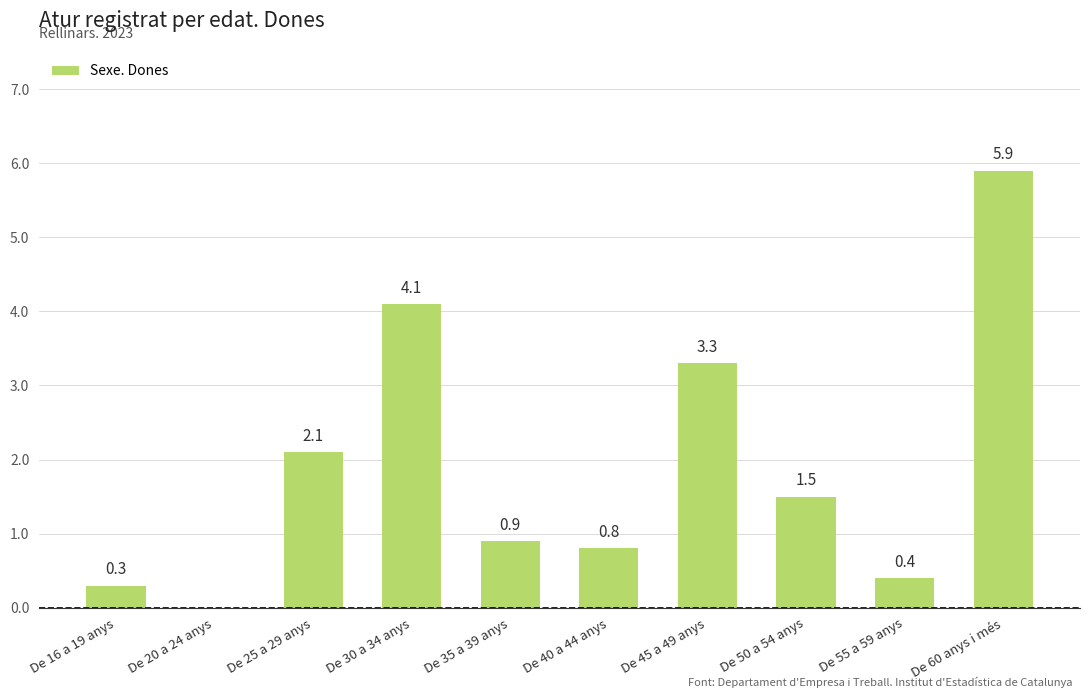

Which category has the highest value across all series?

De 60 anys i més